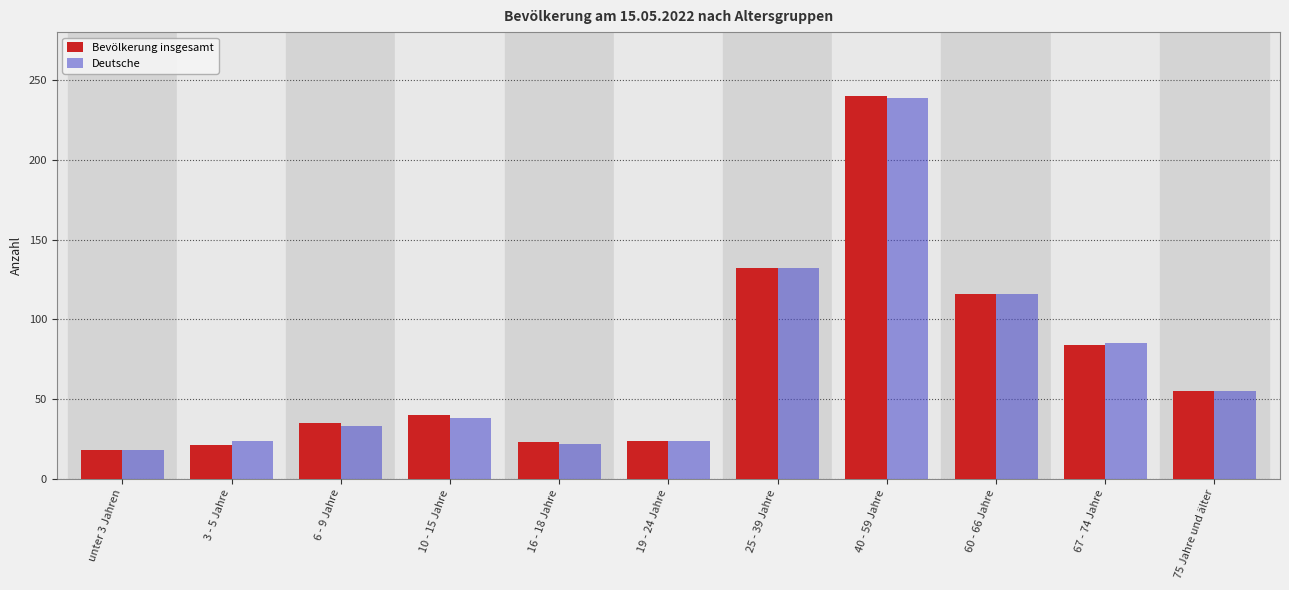

At which label is Deutsche closest to 128?

25 - 39 Jahre